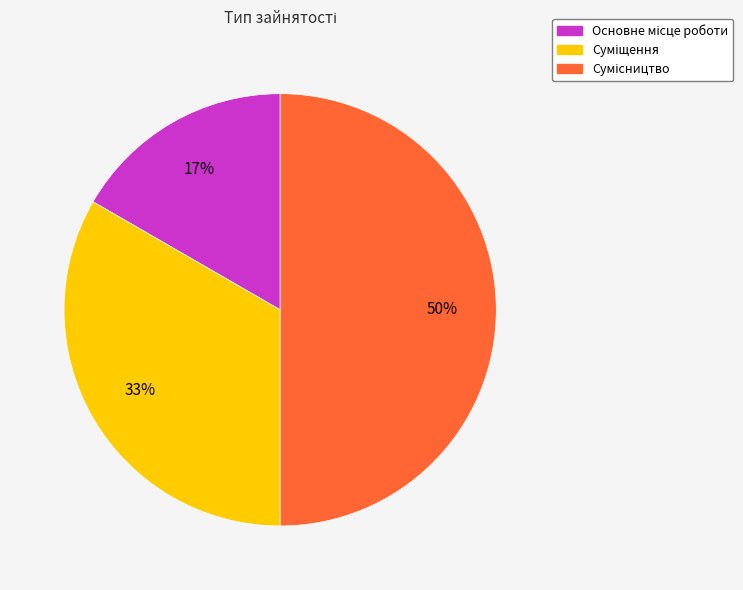

How many slices are in this pie chart?

3